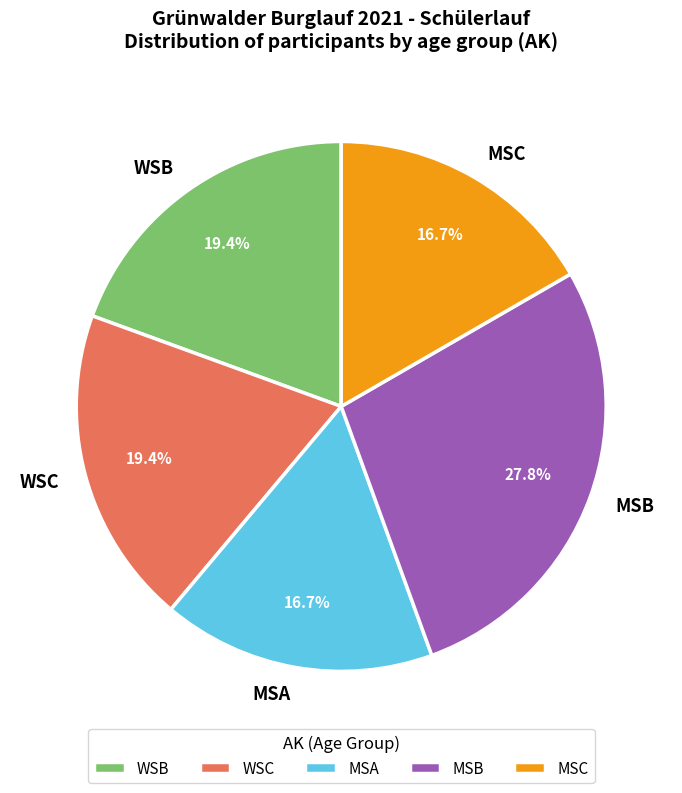

Which slice is the largest?

MSB